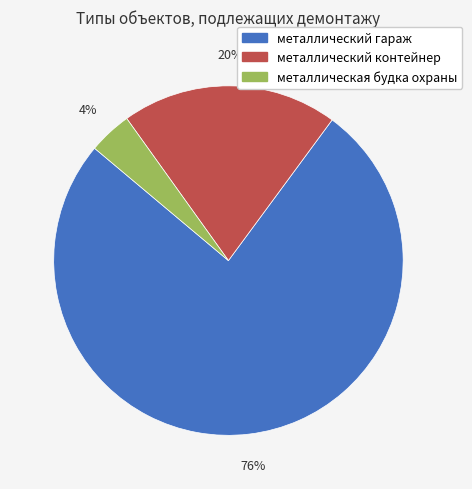

Rank the categories by value from highest to lowest.

металлический гараж, металлический контейнер, металлическая будка охраны